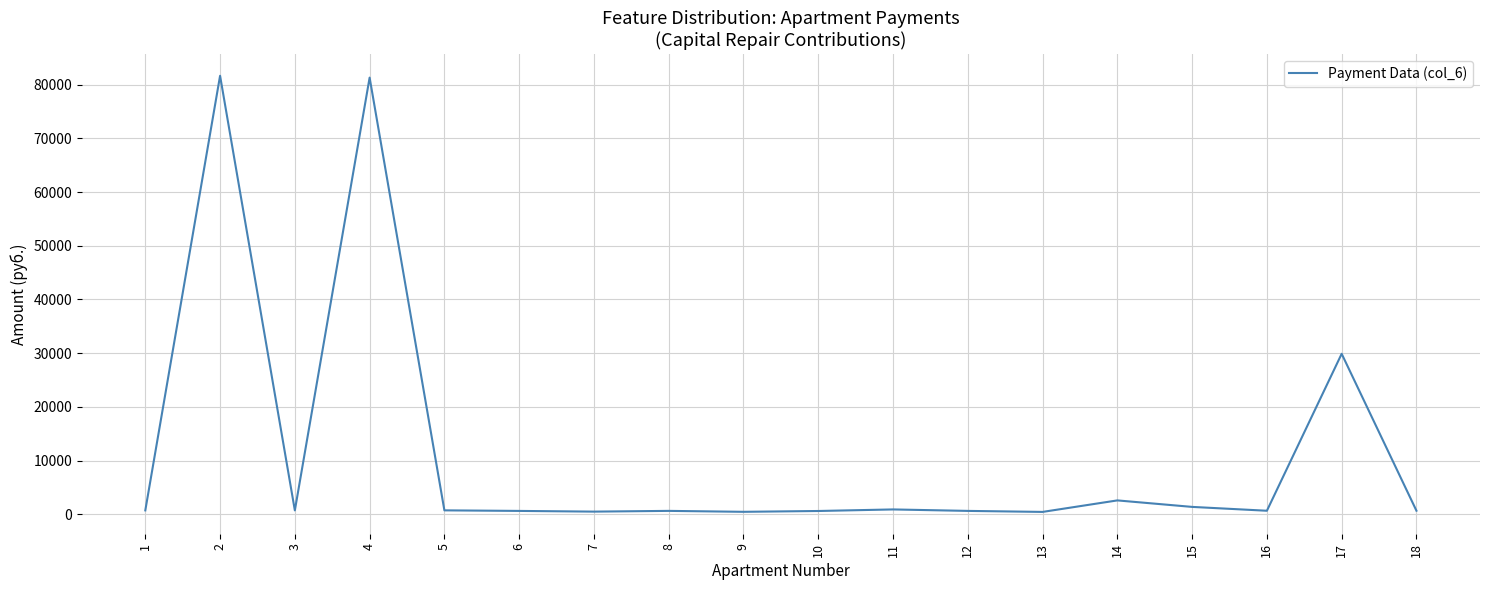

What is the greatest value displayed?

81660.7